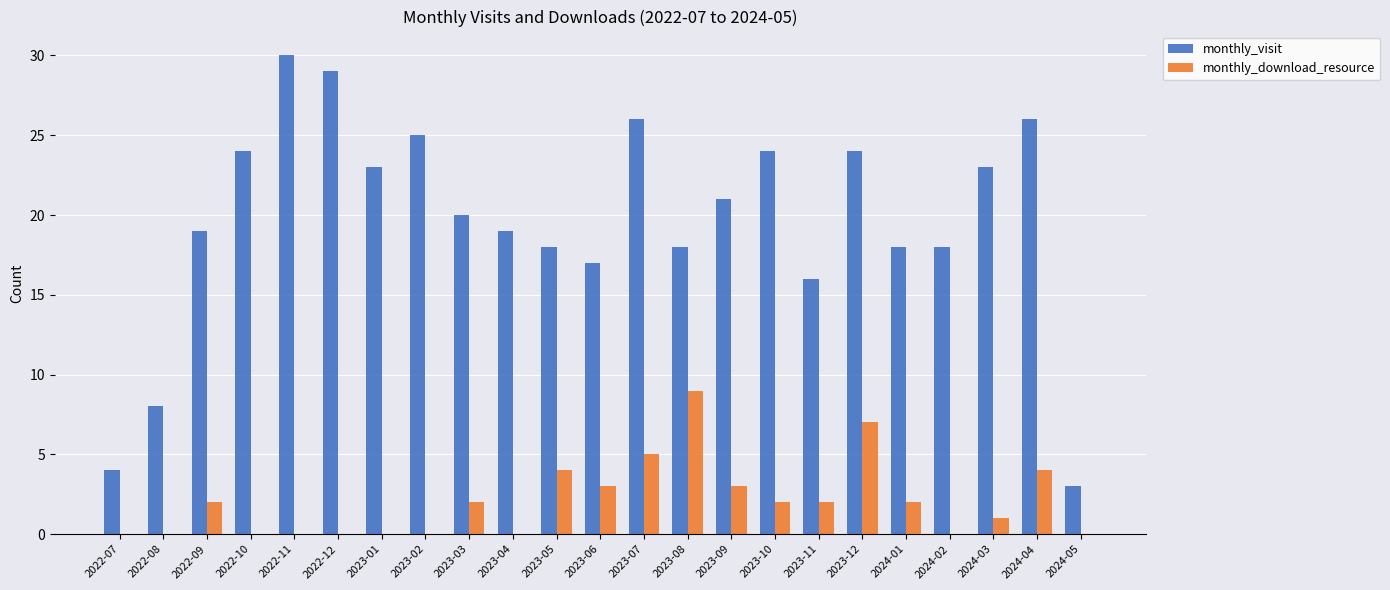

Are the bars grouped side by side (vs. stacked)?

Yes